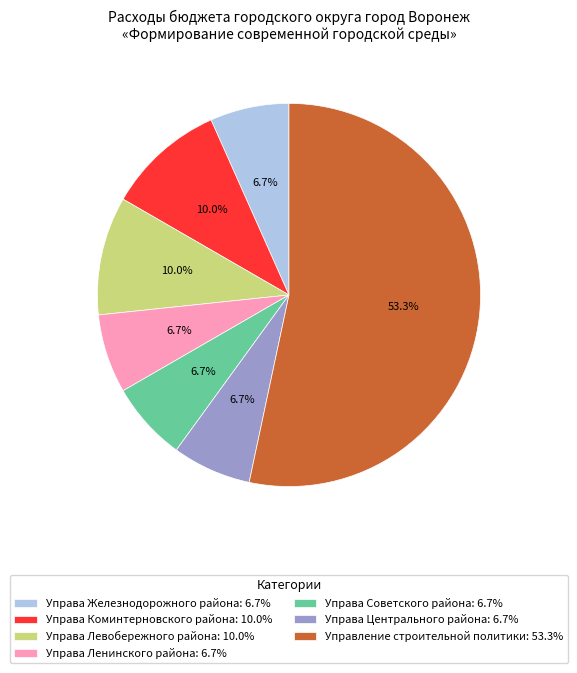

Does Управление строительной политики: 53.3% represent more than half of the total?

Yes